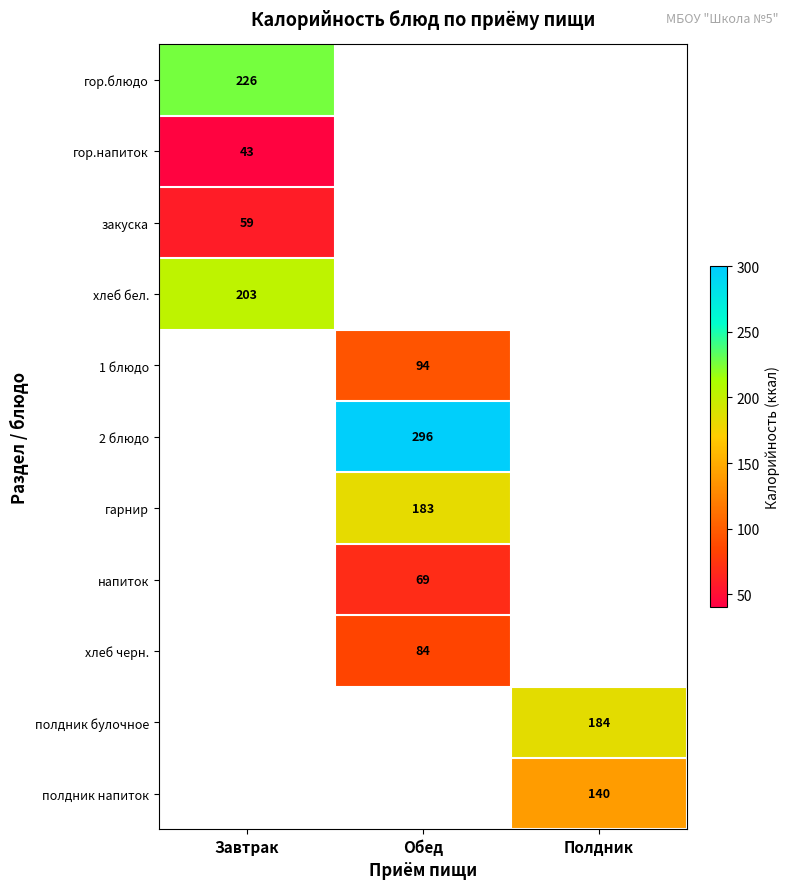

The value of хлеб черн. at Обед is 111. True or false?

False